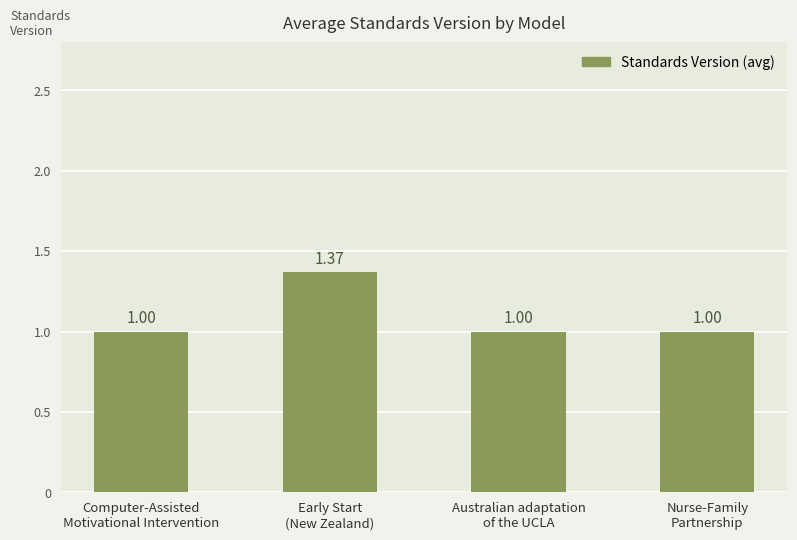

How many data points are above 1?

1